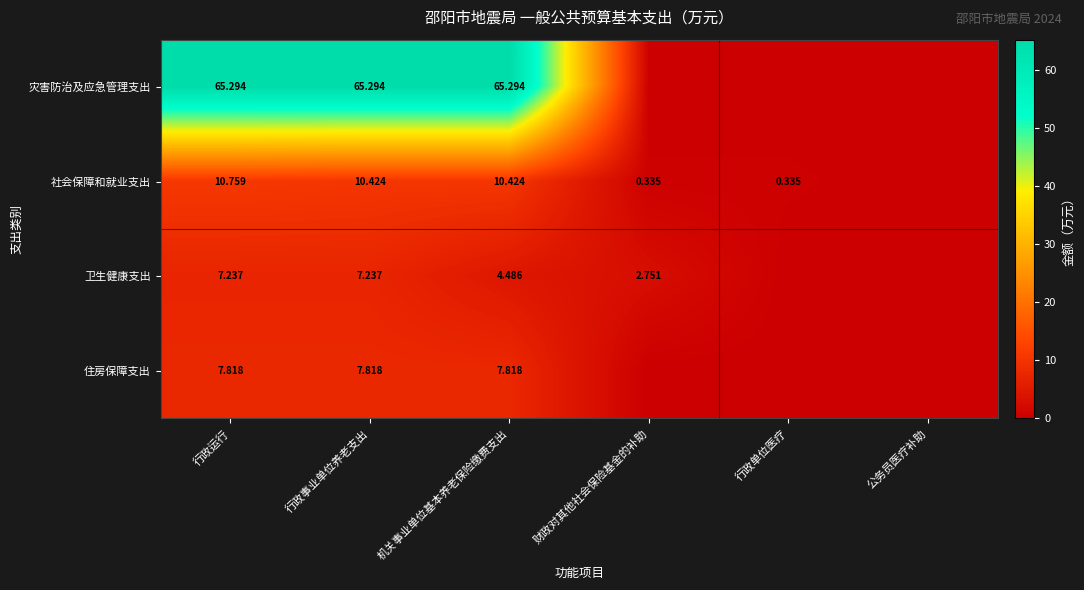

What is the spread (max minus min) of values at 行政事业单位养老支出?

58.1